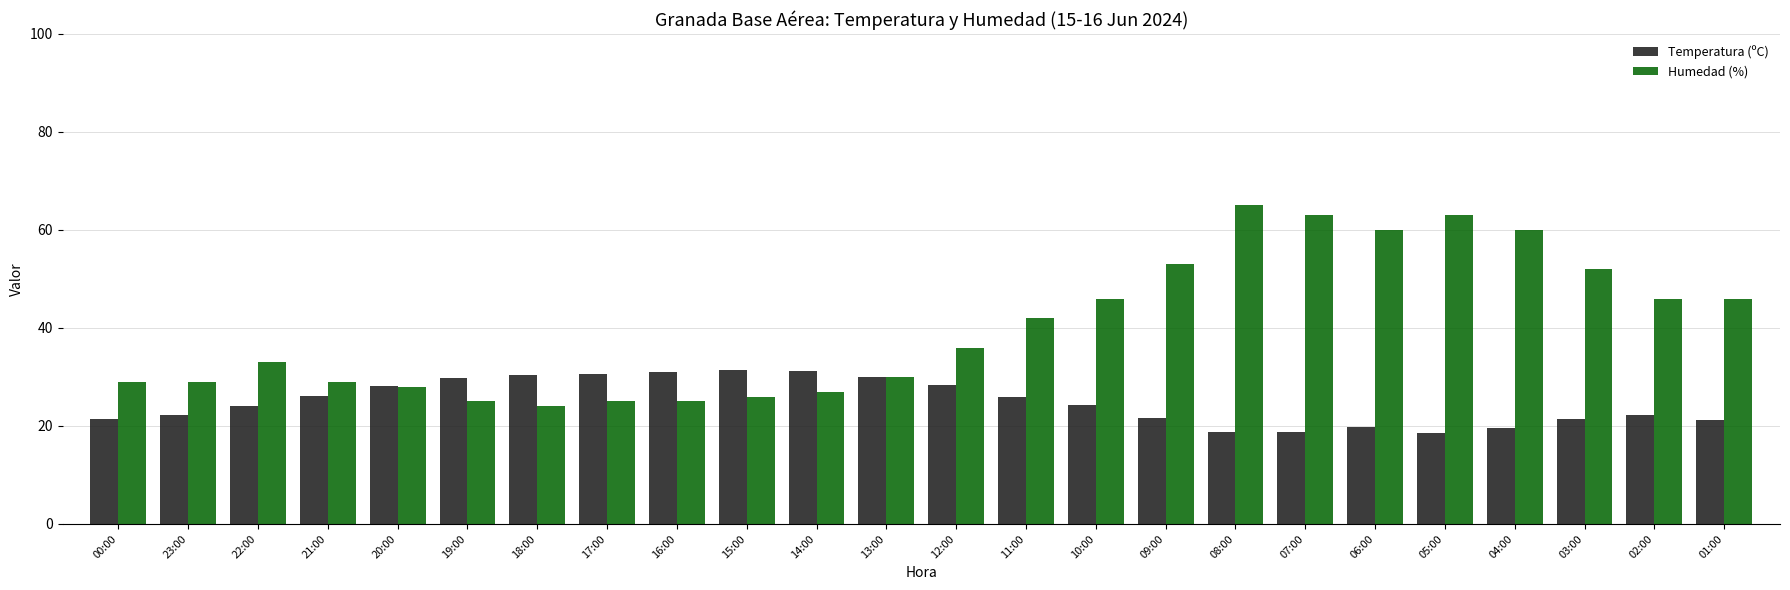

Is it true that Humedad (%) equals 46.0 at 01:00?

True